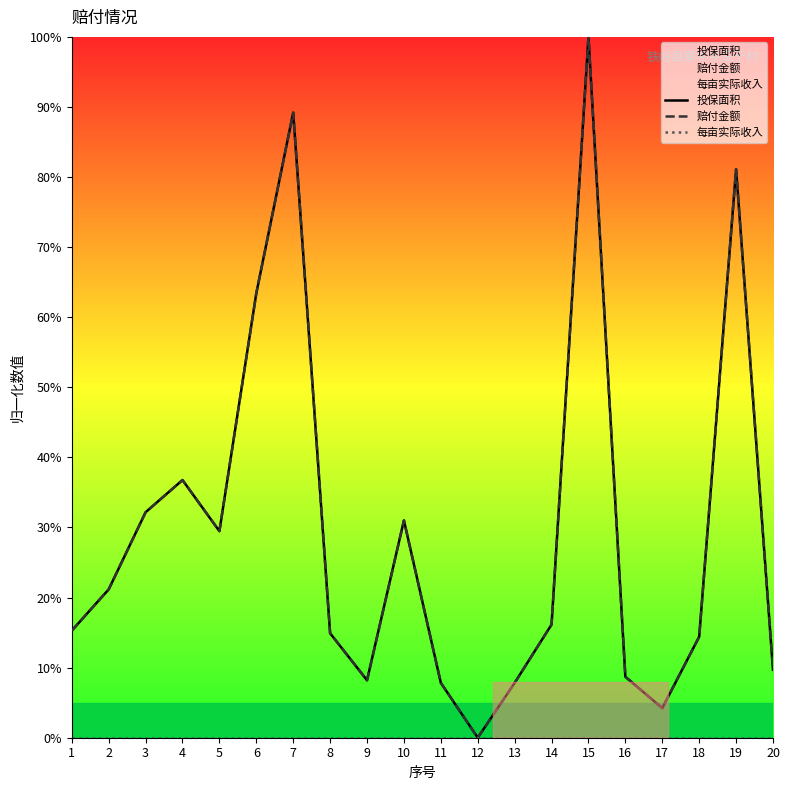

Between 1 and 10, which series saw the biggest shift?

赔付金额